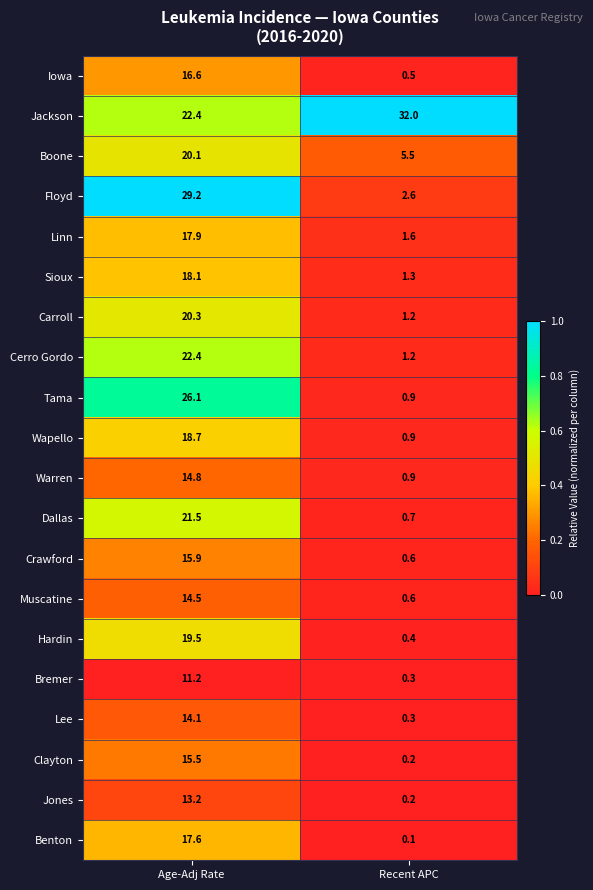

Which series changed the most between Age-Adj Rate and Recent APC?

Floyd